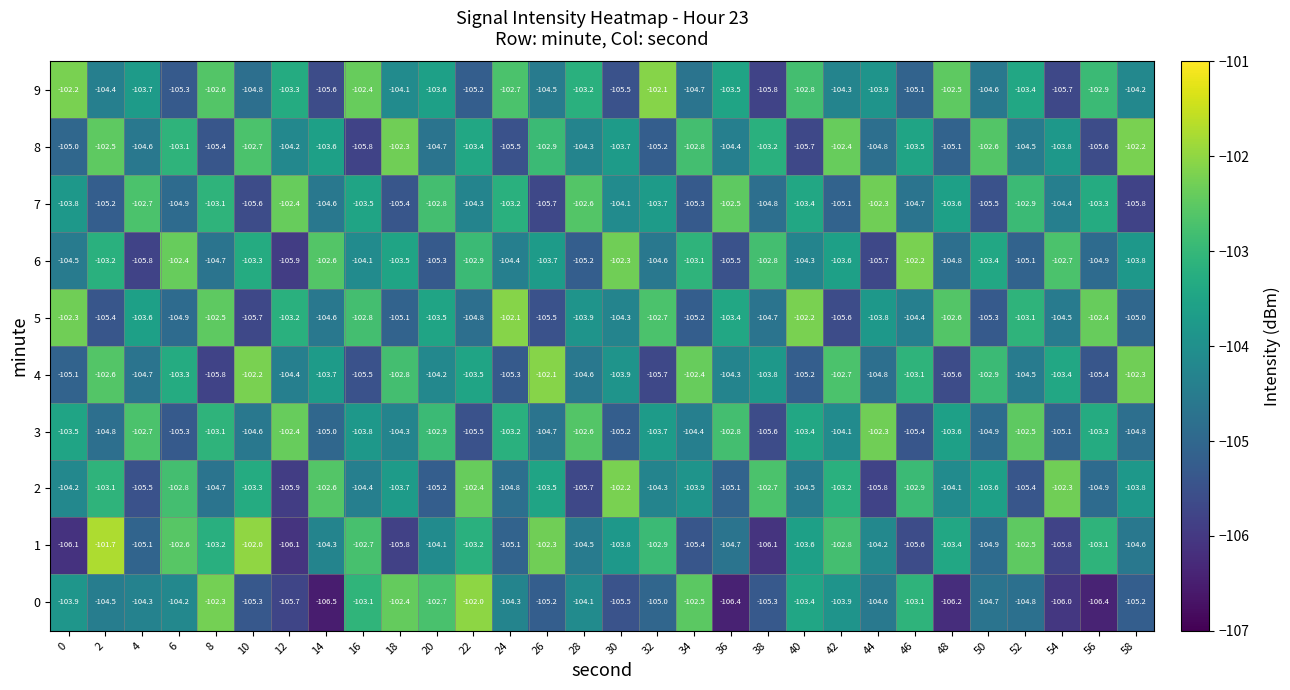

What is the difference between the highest and lowest values at 16?

3.4